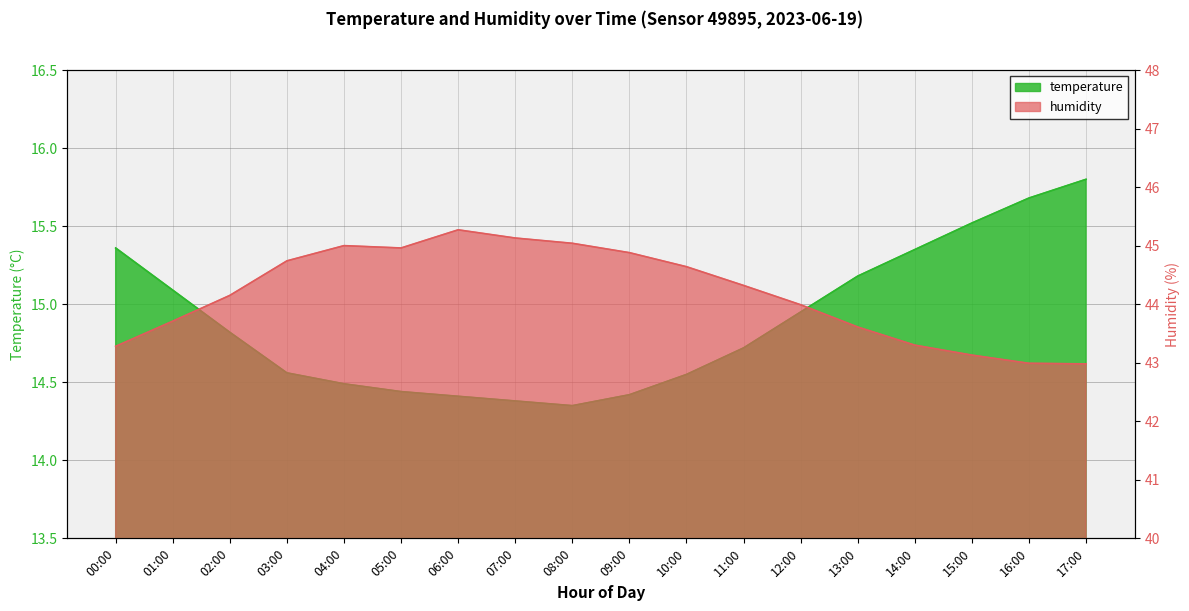

List the labels in order of temperature value, largest first.

17:00, 16:00, 15:00, 00:00, 14:00, 13:00, 01:00, 12:00, 02:00, 11:00, 03:00, 10:00, 04:00, 05:00, 09:00, 06:00, 07:00, 08:00